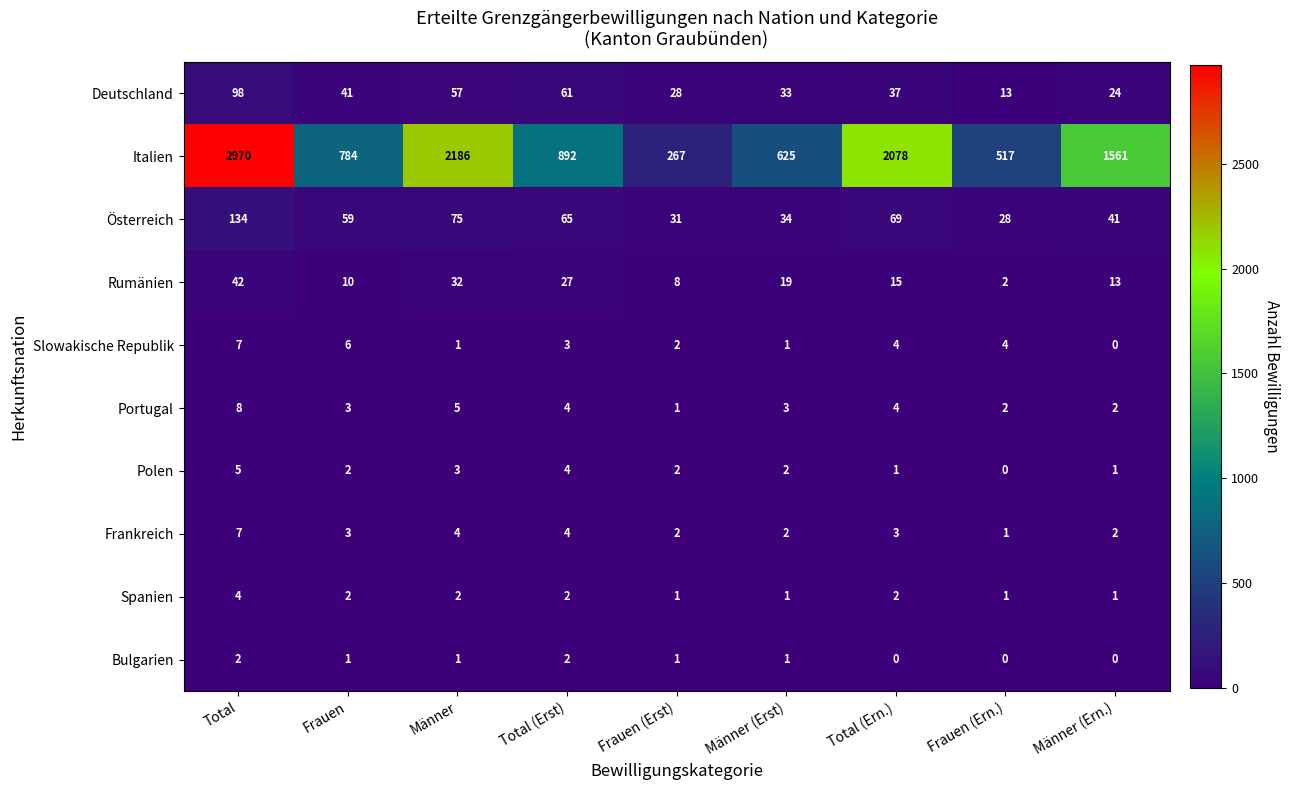

Between Männer and Total (Ern.), which series saw the biggest shift?

Italien